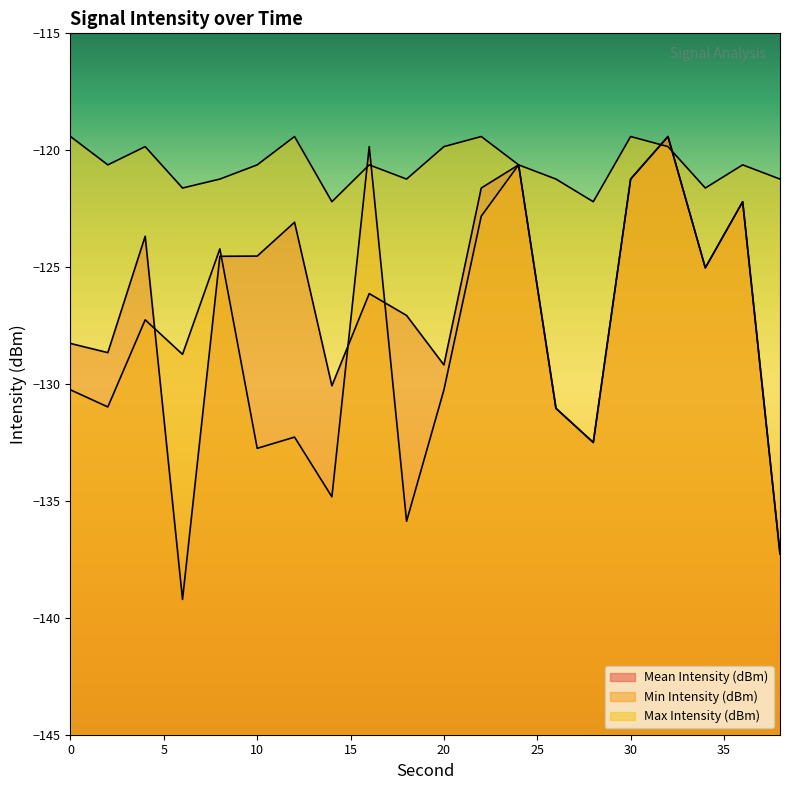

Rank the categories by Min Intensity (dBm) value from highest to lowest.

32, 16, 24, 30, 36, 22, 8, 34, 4, 6, 0, 20, 2, 26, 12, 28, 10, 14, 18, 38